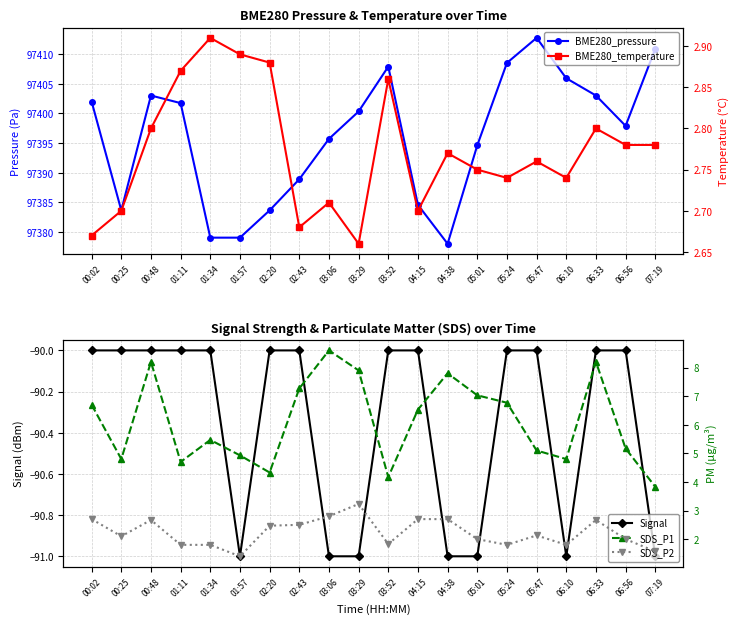

At which category is the sum across all series the highest?

05:47